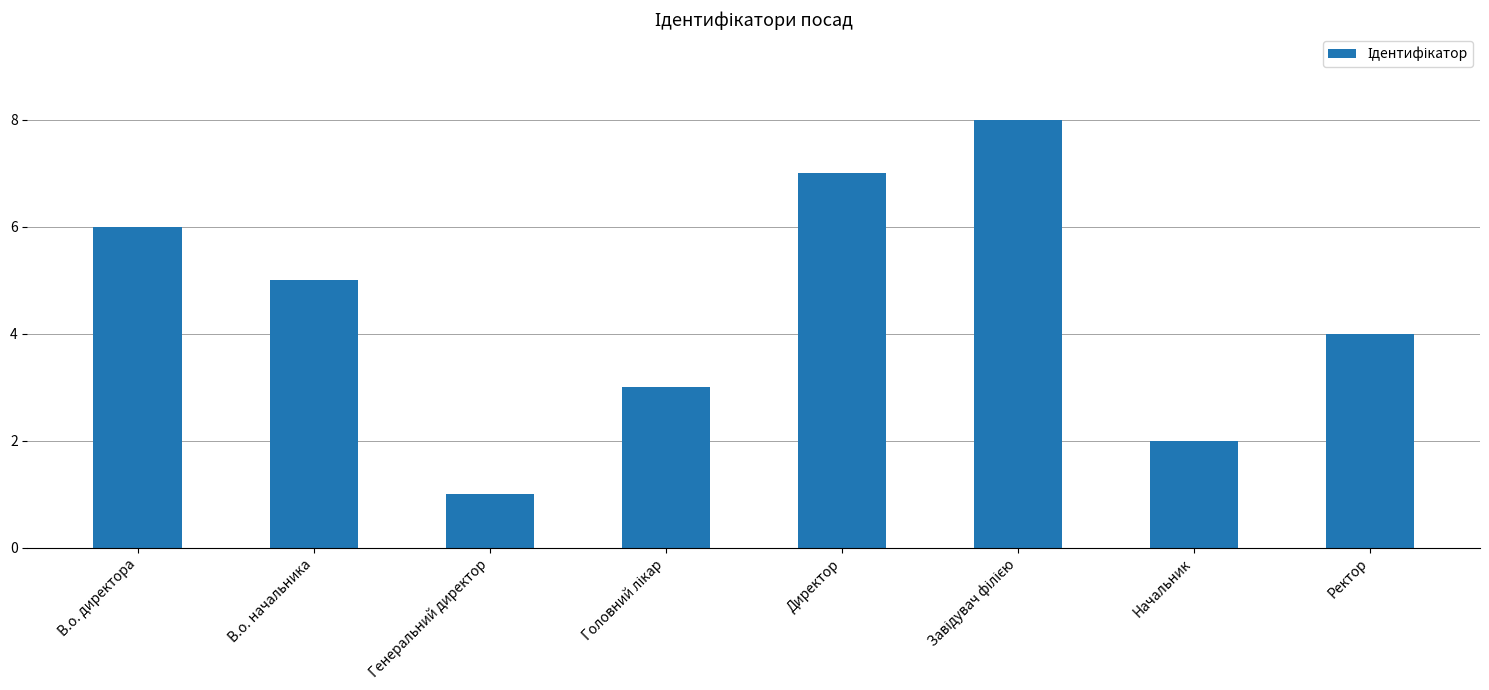

What is the maximum value shown in the chart?

8